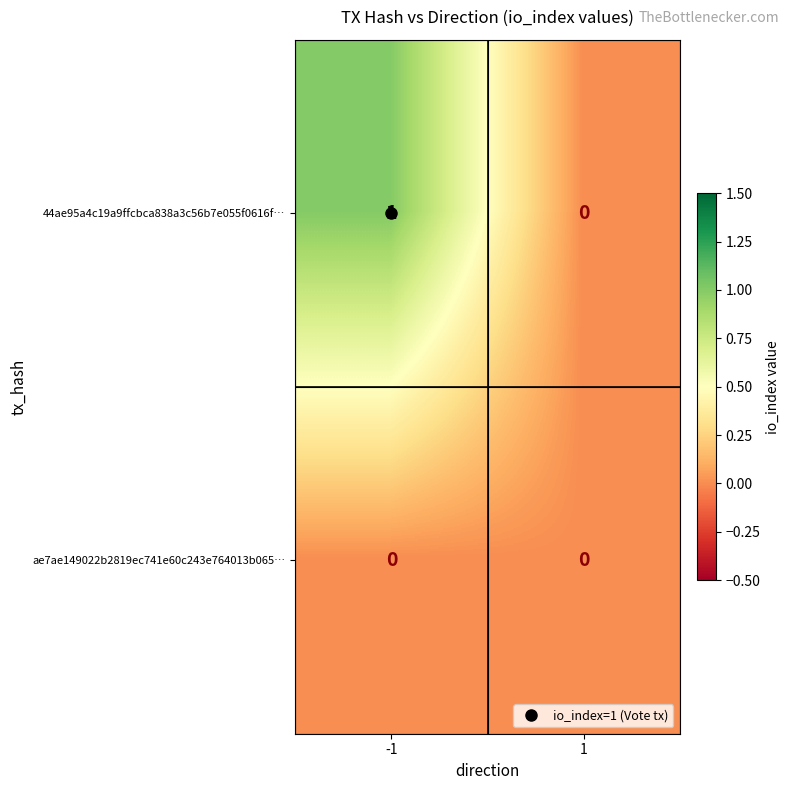

Is it true that 44ae95a4c19a9ffcbca838a3c56b7e055f0616f… equals 0 at 1?

True